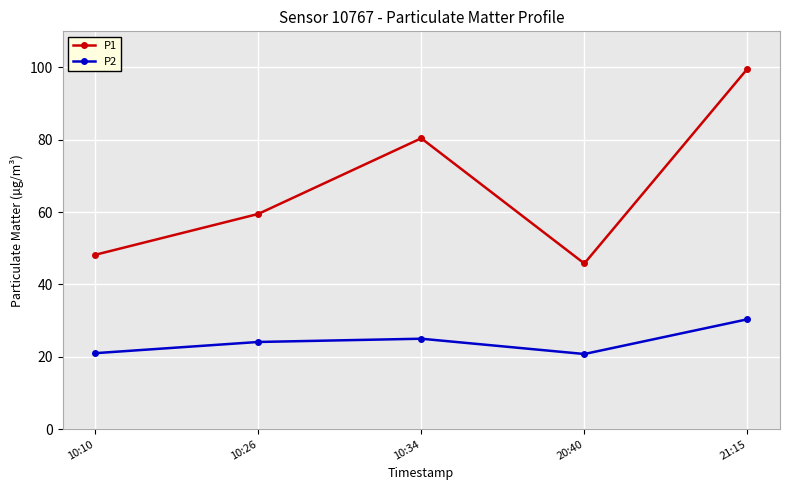

True or false: P2 has more than 2 points higher than both neighbors.

False